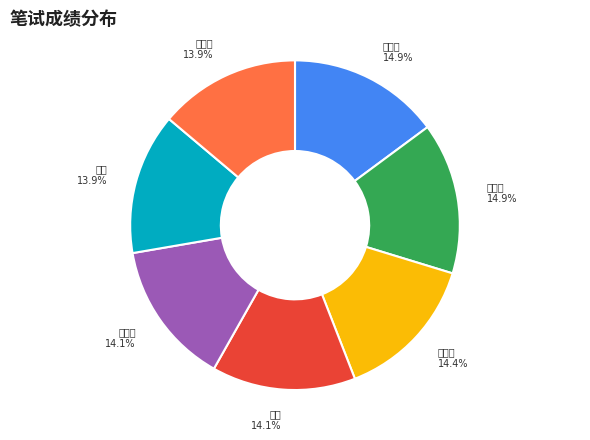

How many slices are in this pie chart?

7